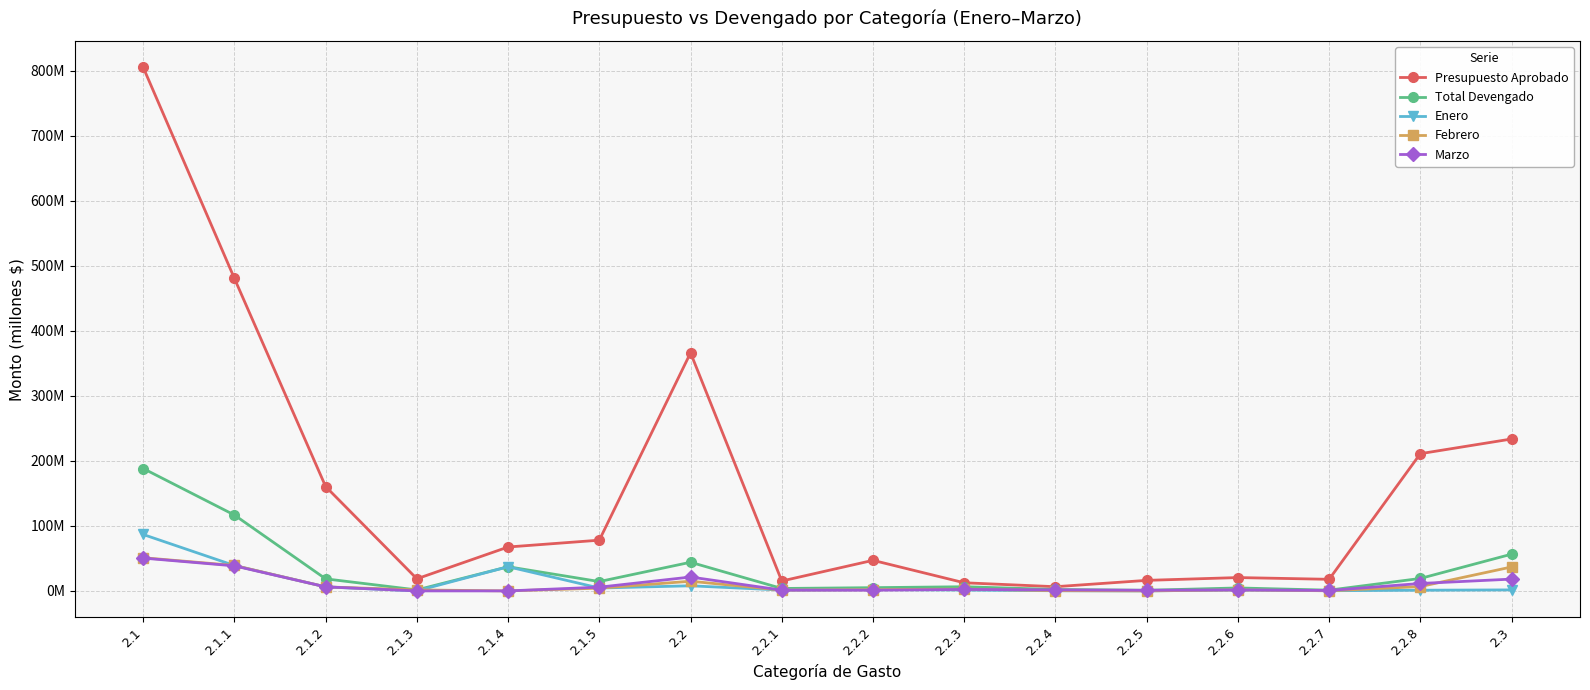

Reading left to right, list all the values displayed in this chart.

Presupuesto Aprobado: 2.1=805.0	2.1.1=480.5	2.1.2=160.4	2.1.3=18.6	2.1.4=67.5	2.1.5=78.0	2.2=366.1	2.2.1=15.2	2.2.2=47.0	2.2.3=12.5	2.2.4=6.5	2.2.5=16.2	2.2.6=20.5	2.2.7=17.8	2.2.8=211.0	2.3=233.6
Total Devengado: 2.1=188.2	2.1.1=116.7	2.1.2=18.5	2.1.3=1.5	2.1.4=37.2	2.1.5=14.4	2.2=44.1	2.2.1=3.7	2.2.2=5.0	2.2.3=6.4	2.2.4=2.2	2.2.5=1.0	2.2.6=4.5	2.2.7=1.2	2.2.8=19.1	2.3=56.5
Enero: 2.1=86.7	2.1.1=39.0	2.1.2=6.1	2.1.3=0.0	2.1.4=37.2	2.1.5=4.4	2.2=7.8	2.2.1=1.3	2.2.2=2.1	2.2.3=1.3	2.2.4=0.2	2.2.5=0.0	2.2.6=1.5	2.2.7=0.3	2.2.8=1.0	2.3=1.5
Febrero: 2.1=51.0	2.1.1=39.1	2.1.2=6.2	2.1.3=1.5	2.1.4=0.0	2.1.5=4.2	2.2=14.9	2.2.1=1.2	2.2.2=1.9	2.2.3=2.8	2.2.4=0.4	2.2.5=0.0	2.2.6=1.5	2.2.7=0.2	2.2.8=6.7	2.3=36.8
Marzo: 2.1=50.4	2.1.1=38.5	2.1.2=6.2	2.1.3=0.0	2.1.4=0.0	2.1.5=5.7	2.2=21.3	2.2.1=1.2	2.2.2=1.0	2.2.3=2.3	2.2.4=1.6	2.2.5=1.0	2.2.6=1.5	2.2.7=0.7	2.2.8=11.4	2.3=18.1